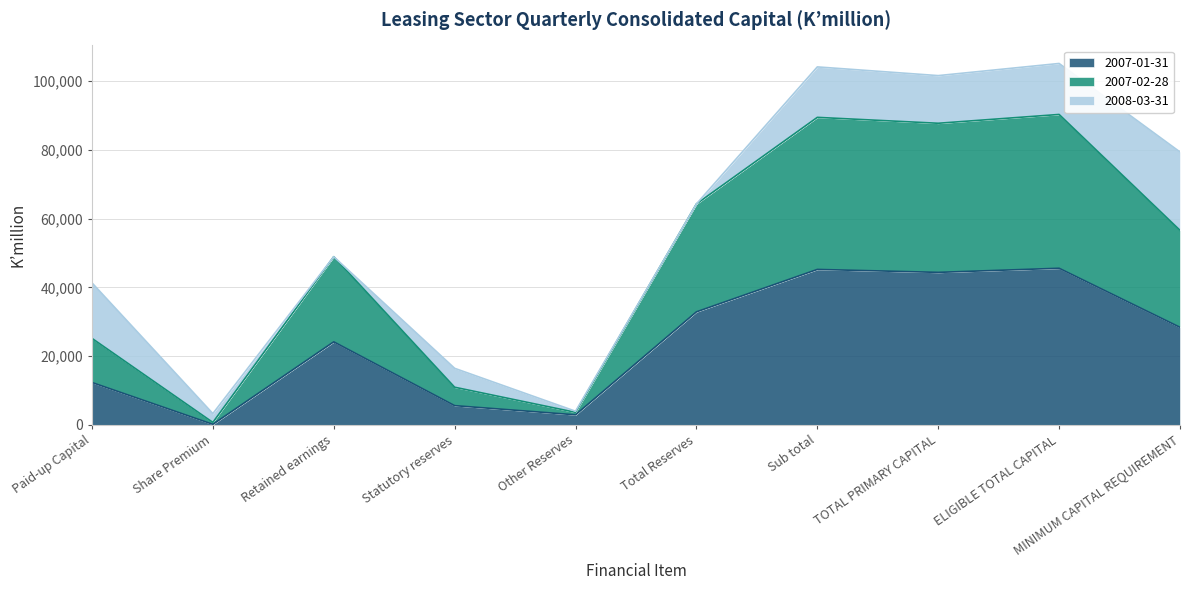

Which label corresponds to the smallest value in the chart?

Share Premium